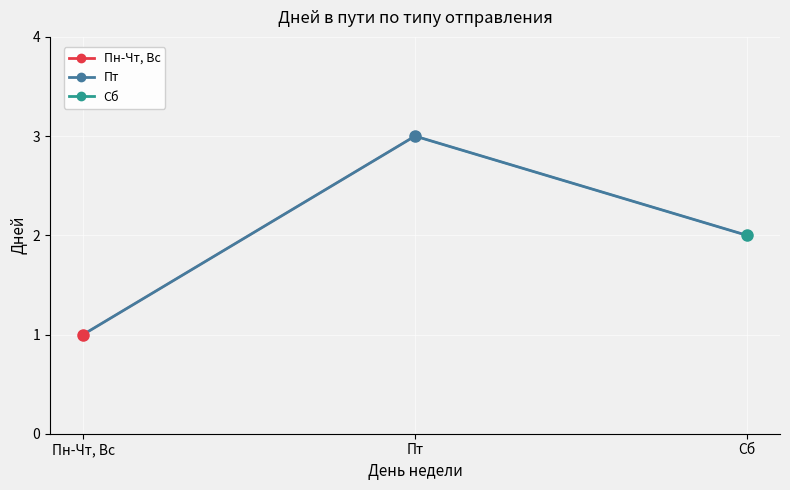

Rank the categories by value from highest to lowest.

Пт, Сб, Пн-Чт, Вс